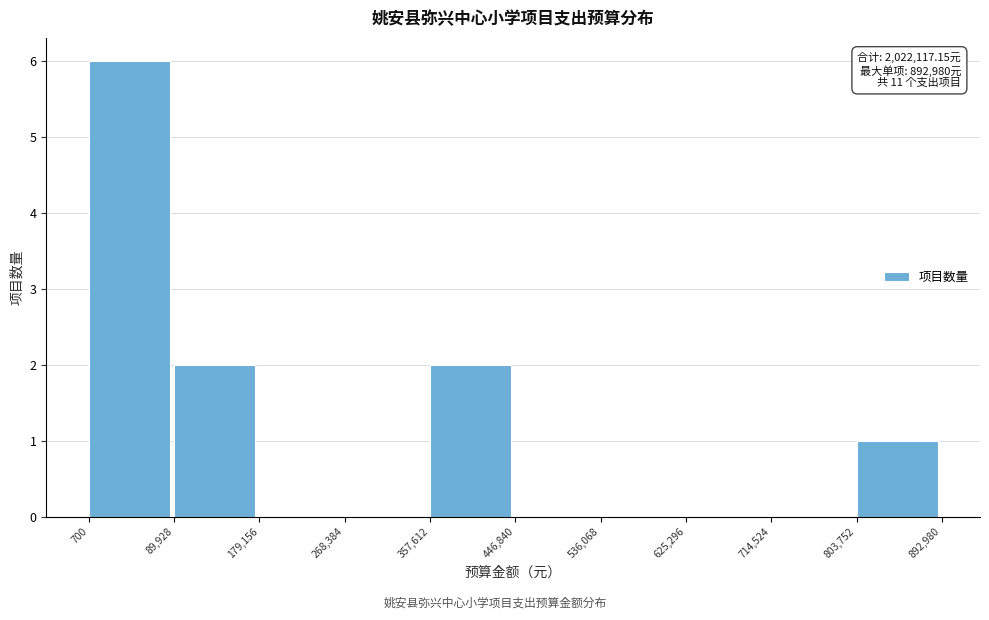

Over which range of the x-axis is the bar tallest?

700 to 89,928